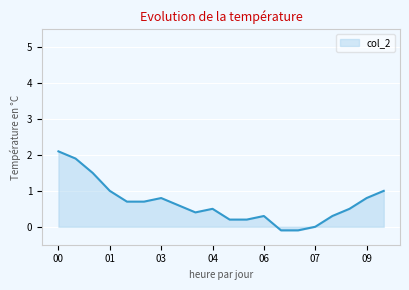

What is the difference between the maximum and minimum values?

2.2